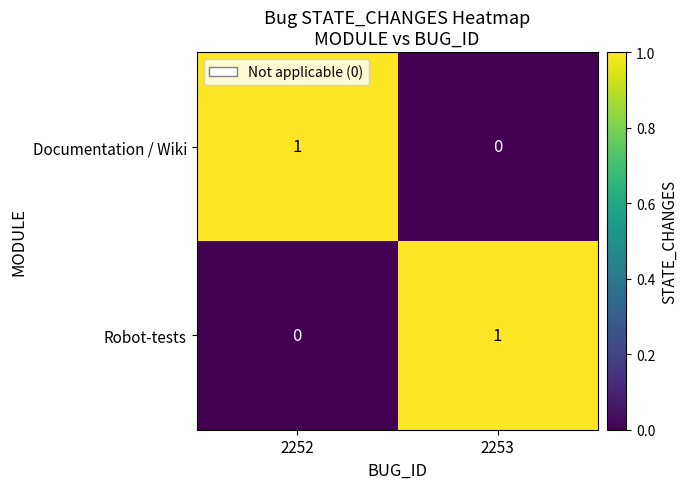

At 2252, list the series in order from smallest to largest.

Robot-tests, Documentation / Wiki